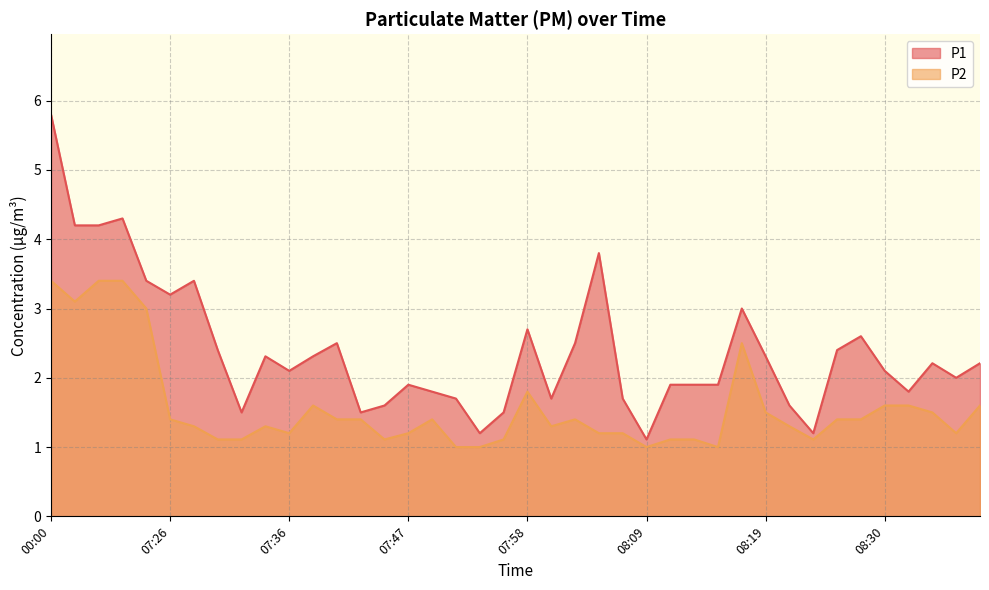

Between 07:52 and 08:19, which series saw the biggest shift?

P1